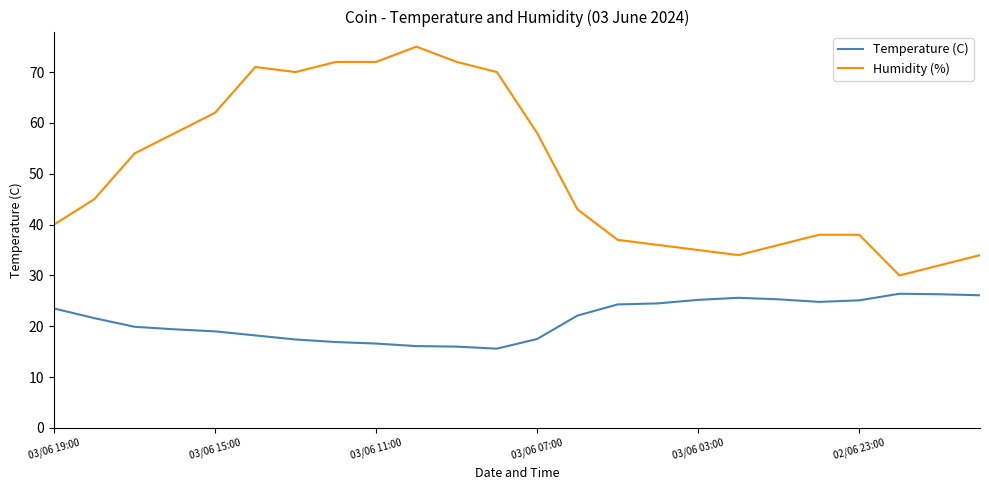

Does the chart display data point markers on the line(s)?

No